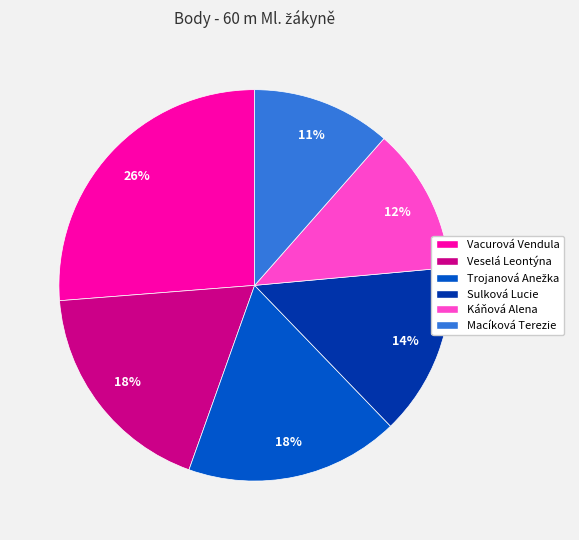

To the nearest percent, what is the difference between the Vacurová Vendula and Sulková Lucie slice percentages?

12%